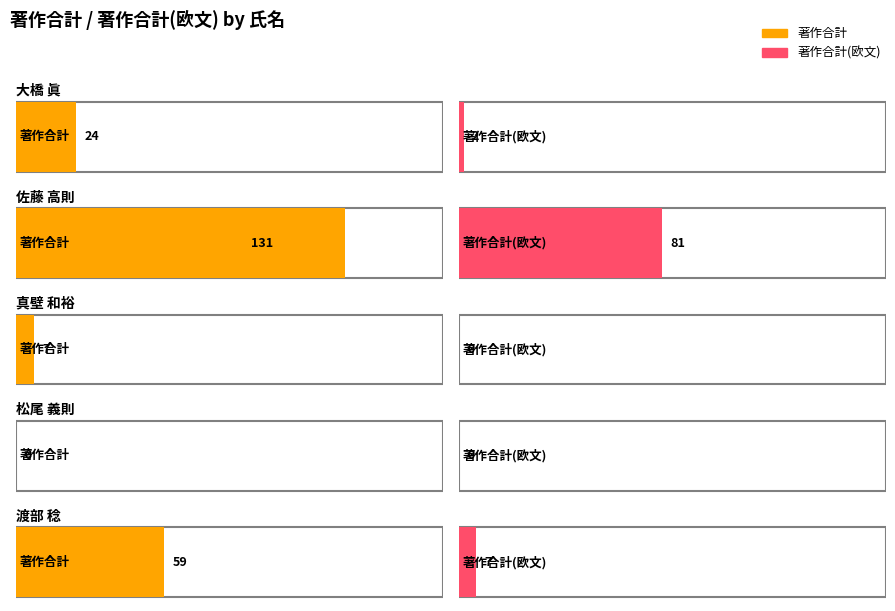

Is it true that 著作合計(欧文) equals 0 at 真壁 和裕?

True